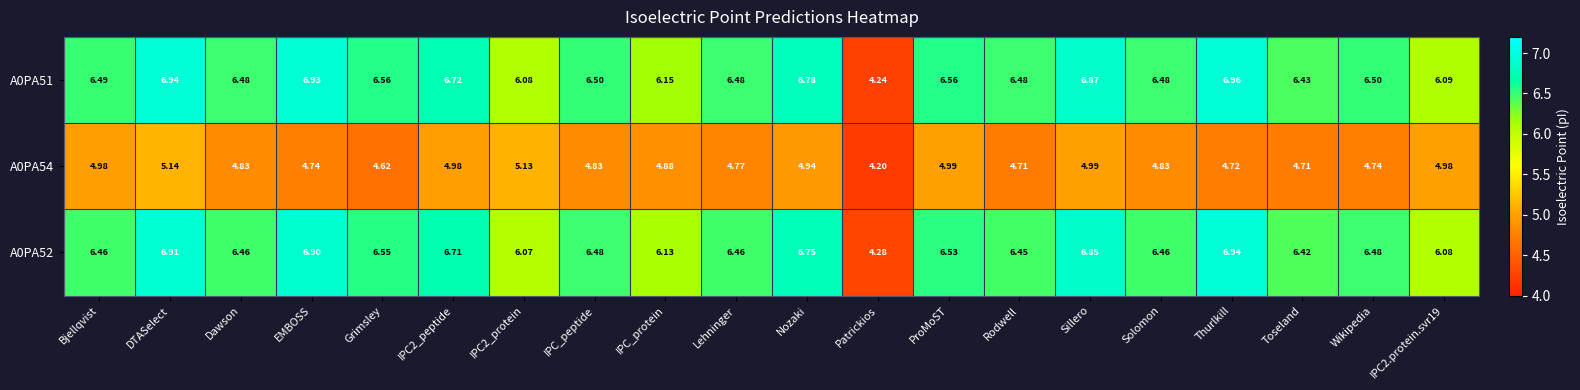

Between Nozaki and Thurlkill, which series saw the biggest shift?

A0PA54